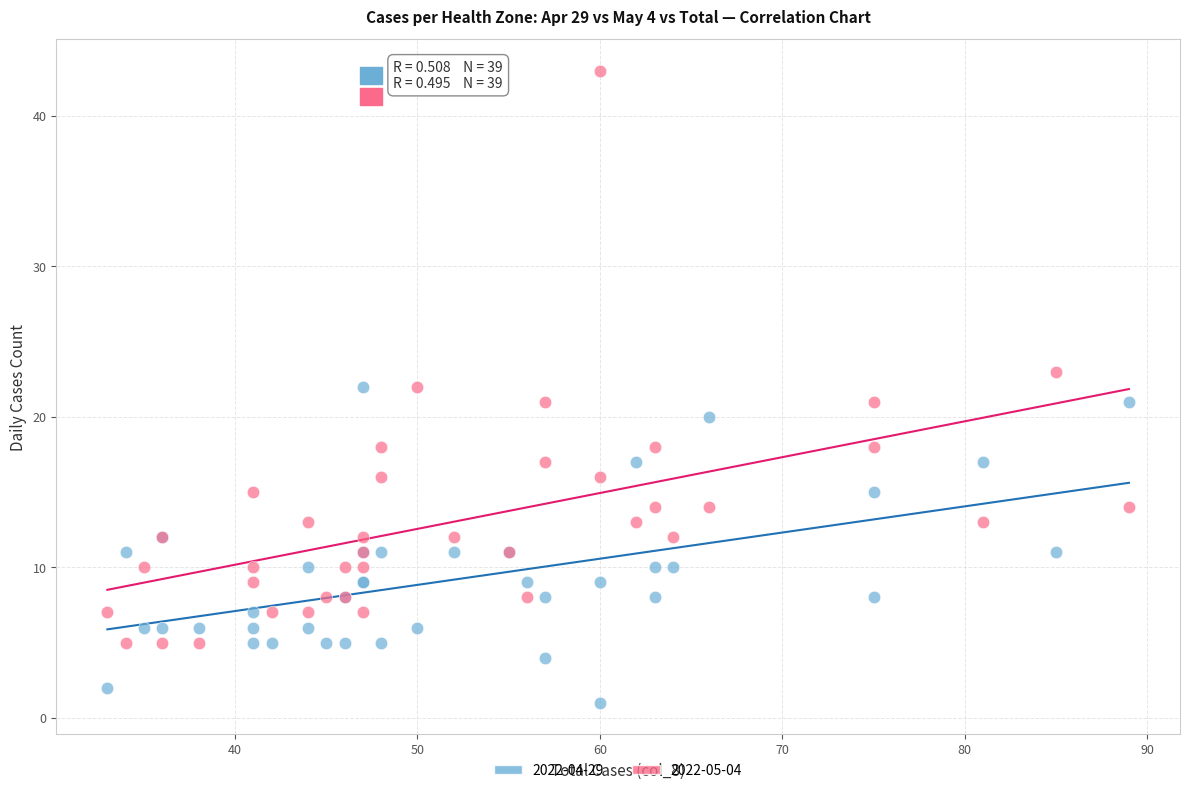

What are all the series names shown in the legend?

2022-04-29, 2022-05-04